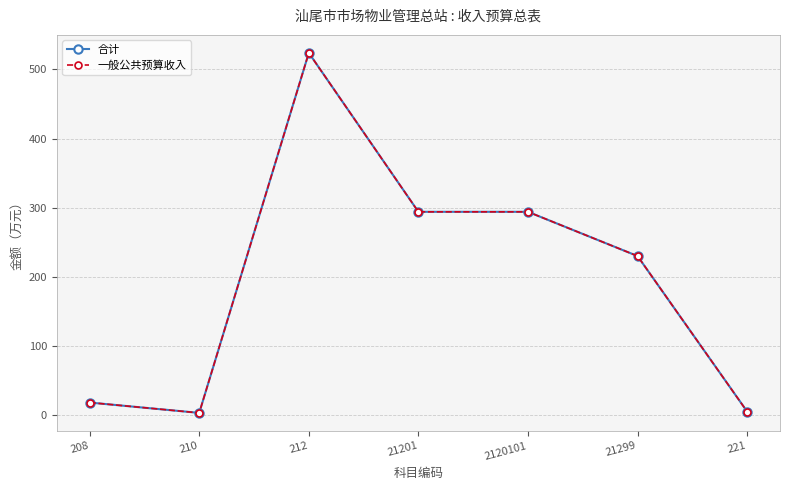

Is this an area chart (filled region under the line)?

No